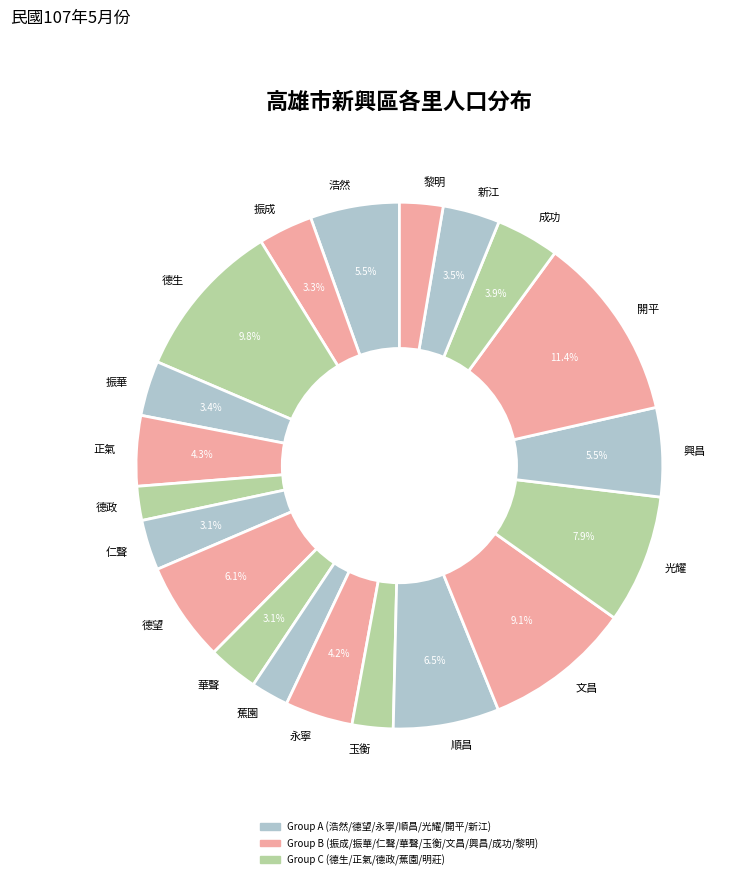

What percentage is NOT represented by 仁聲?

96.9%